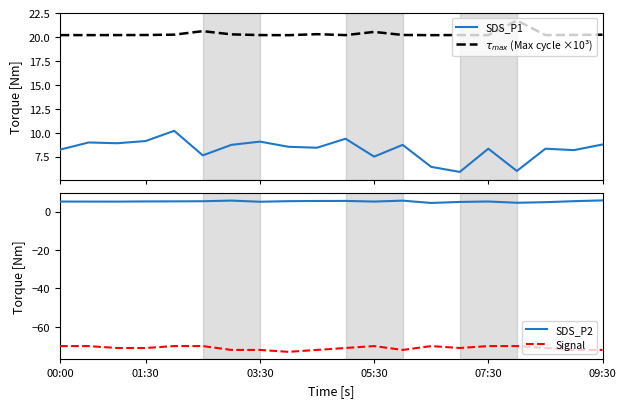

Rank the series at 18 from lowest to highest value.

Signal, SDS_P2, SDS_P1, $\tau_{max}$ (Max cycle ×10³)